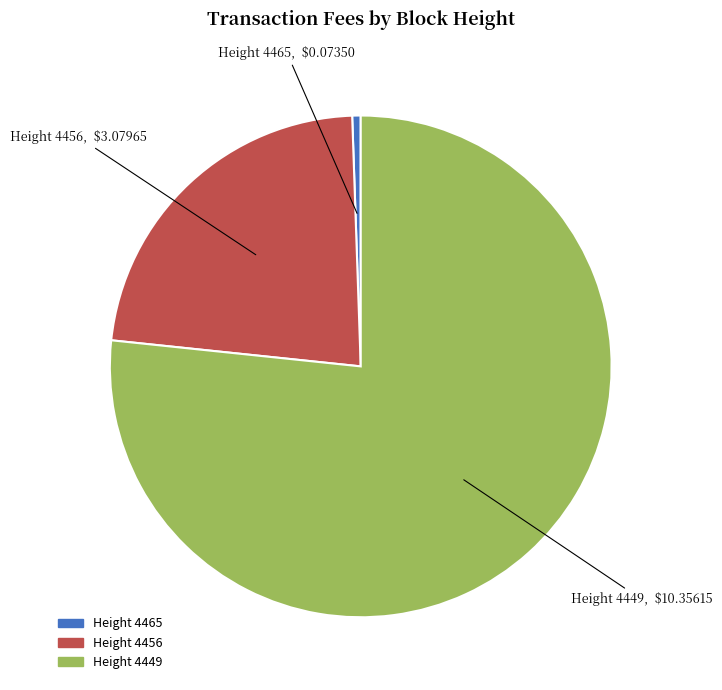

Does any single category account for the majority?

Yes